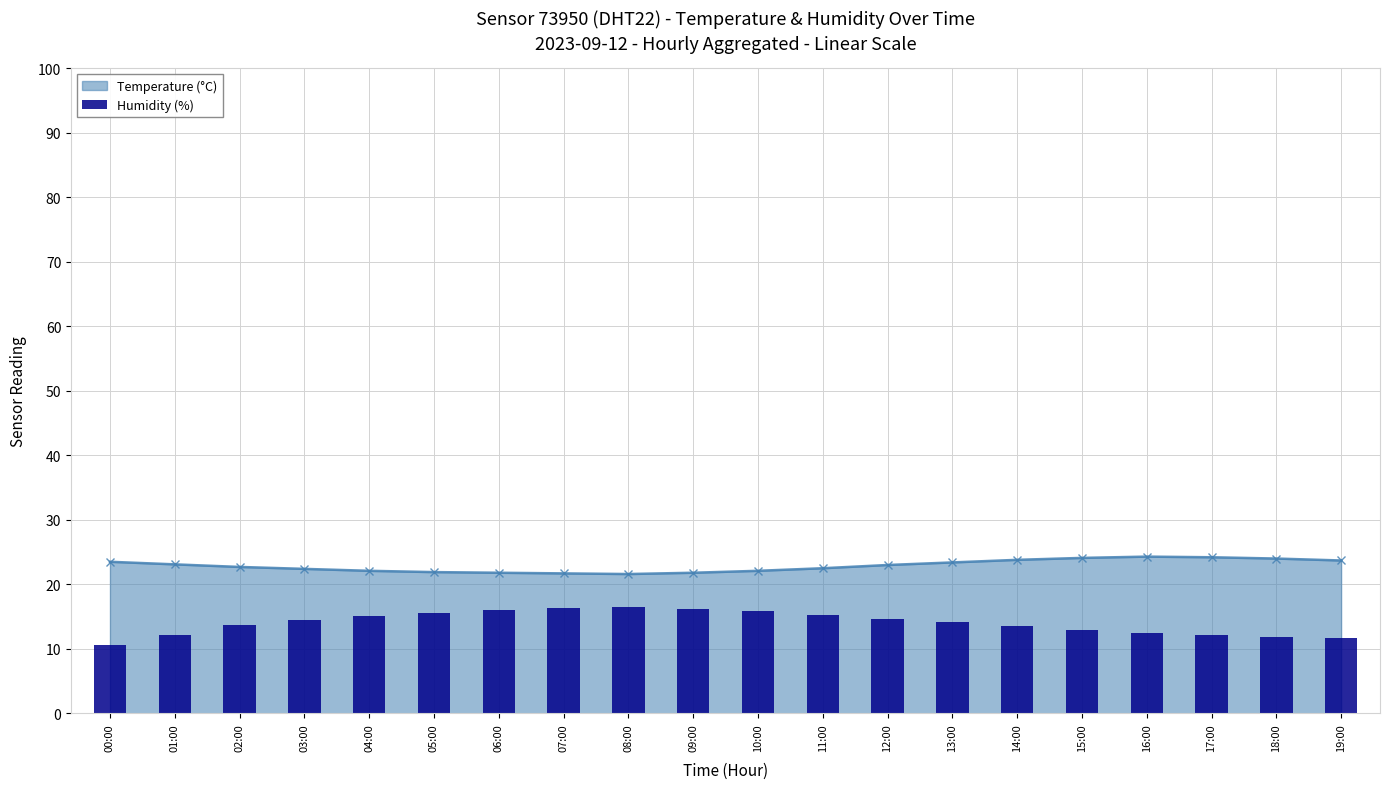

Reading left to right, what are all the values shown in this chart?

10.6	12.2	13.7	14.5	15.1	15.6	16.0	16.3	16.5	16.2	15.8	15.3	14.7	14.1	13.5	12.9	12.4	12.1	11.9	11.7